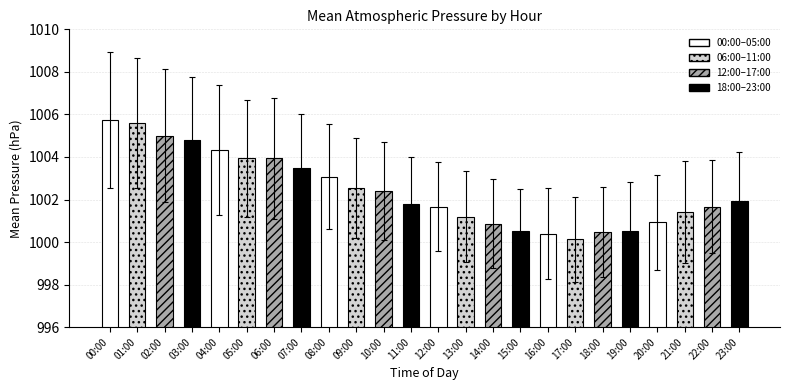

Does the chart contain stacked bars?

No